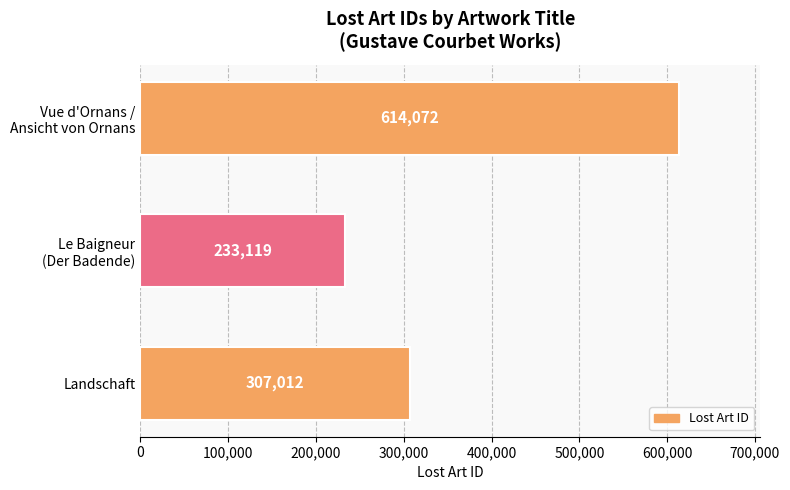

How many bars are there in total?

3